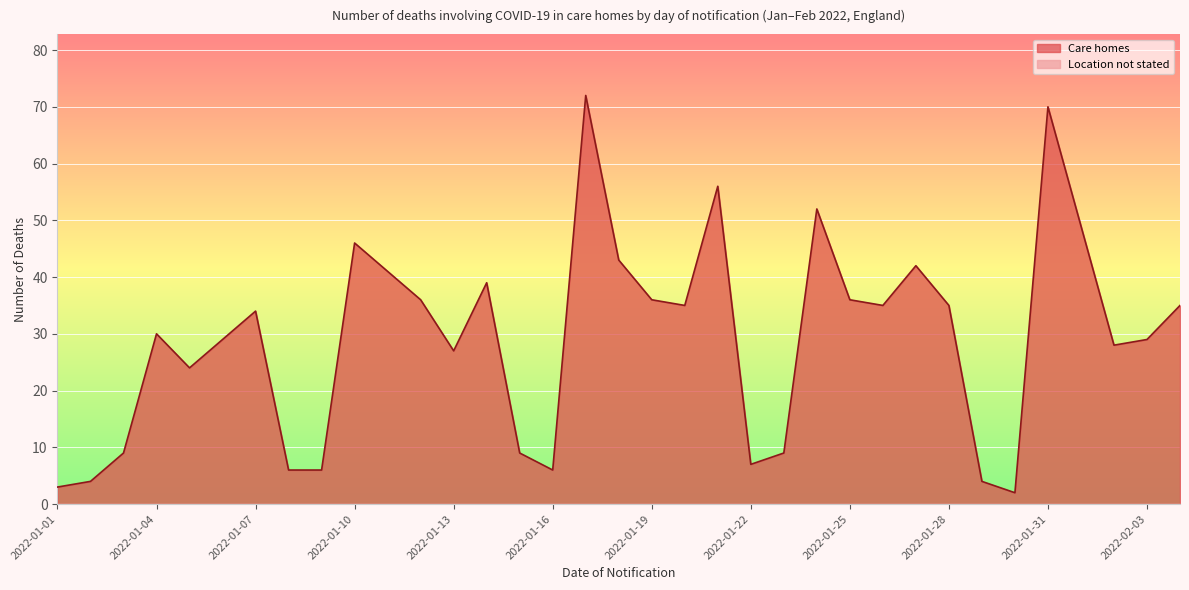

What is the change in value from 2022-01-25 to 2022-01-28?

-1